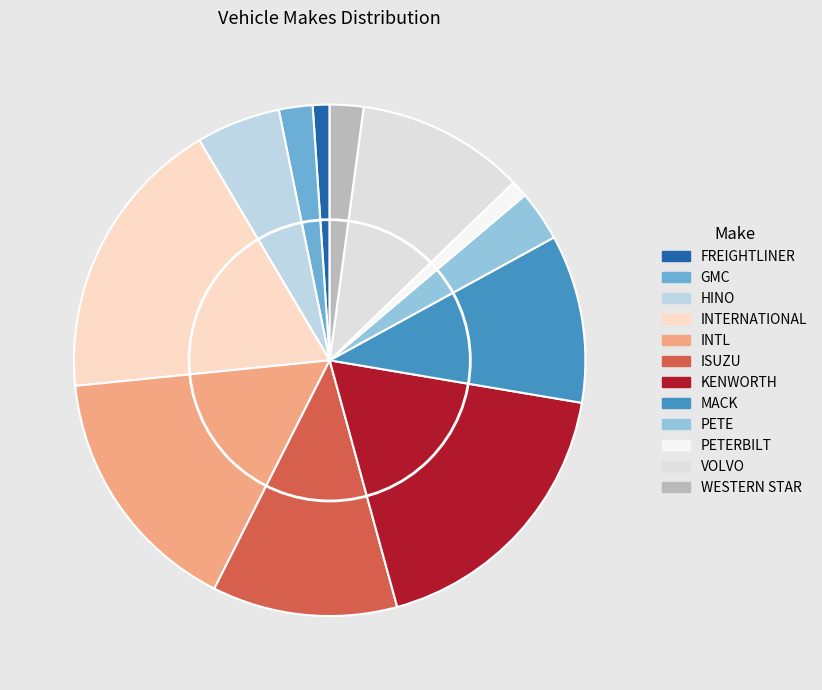

To the nearest percent, what is the average slice percentage?

4%